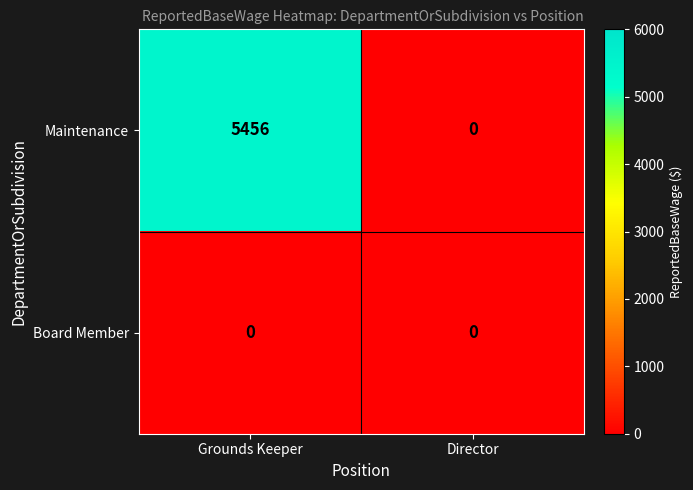

What is the average value of the Maintenance series?

2728